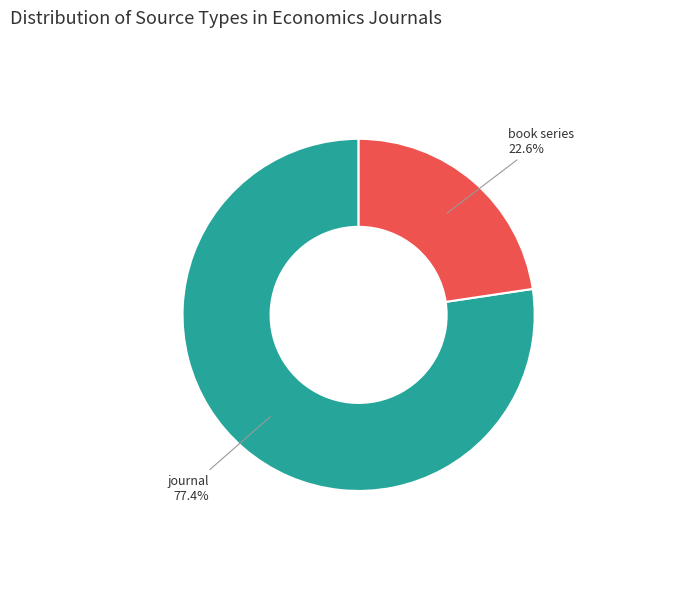

Does any single category account for the majority?

Yes